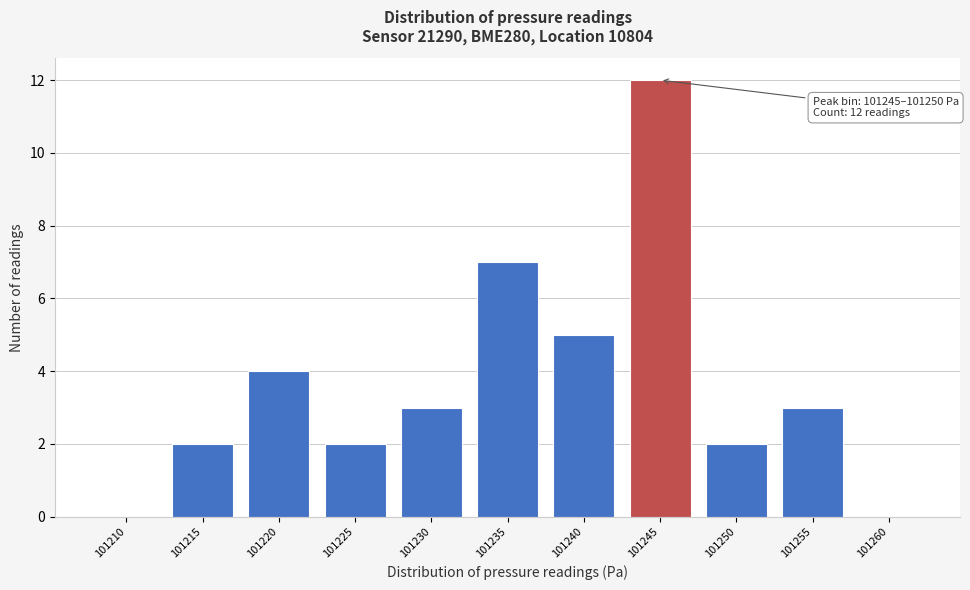

Reading left to right, list all the values displayed in this chart.

101210=0	101215=2	101220=4	101225=2	101230=3	101235=7	101240=5	101245=12	101250=2	101255=3	101260=0